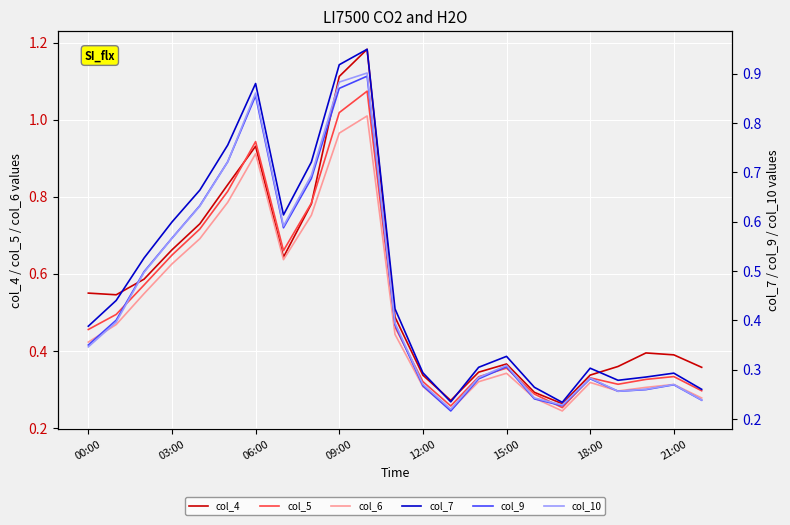

Reading left to right, extract all data points from this chart.

col_4: 0.5	0.5	0.6	0.7	0.7	0.8	0.9	0.6	0.8	1.1	1.2	0.5	0.3	0.3	0.3	0.4	0.3	0.3	0.3	0.4	0.4	0.4	0.4
col_5: 0.5	0.5	0.6	0.6	0.7	0.8	0.9	0.7	0.8	1.0	1.1	0.5	0.3	0.3	0.3	0.4	0.3	0.3	0.3	0.3	0.3	0.3	0.3
col_6: 0.4	0.5	0.5	0.6	0.7	0.8	0.9	0.6	0.8	1.0	1.0	0.4	0.3	0.2	0.3	0.3	0.3	0.2	0.3	0.3	0.3	0.3	0.3
col_7: 0.4	0.4	0.5	0.6	0.7	0.8	0.9	0.6	0.7	0.9	0.9	0.4	0.3	0.2	0.3	0.3	0.3	0.2	0.3	0.3	0.3	0.3	0.3
col_9: 0.4	0.4	0.5	0.6	0.6	0.7	0.9	0.6	0.7	0.9	0.9	0.4	0.3	0.2	0.3	0.3	0.2	0.2	0.3	0.3	0.3	0.3	0.2
col_10: 0.3	0.4	0.5	0.6	0.6	0.7	0.9	0.6	0.7	0.9	0.9	0.4	0.3	0.2	0.3	0.3	0.2	0.2	0.3	0.3	0.3	0.3	0.2